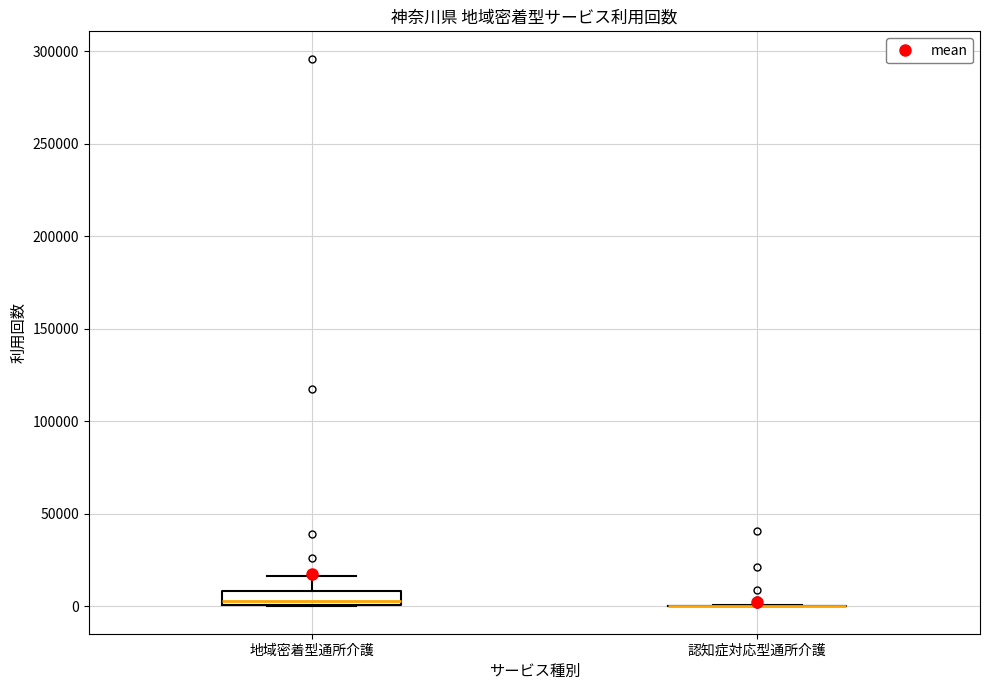

Comparing the boxes themselves (not the whiskers), which one is the tallest?

地域密着型通所介護